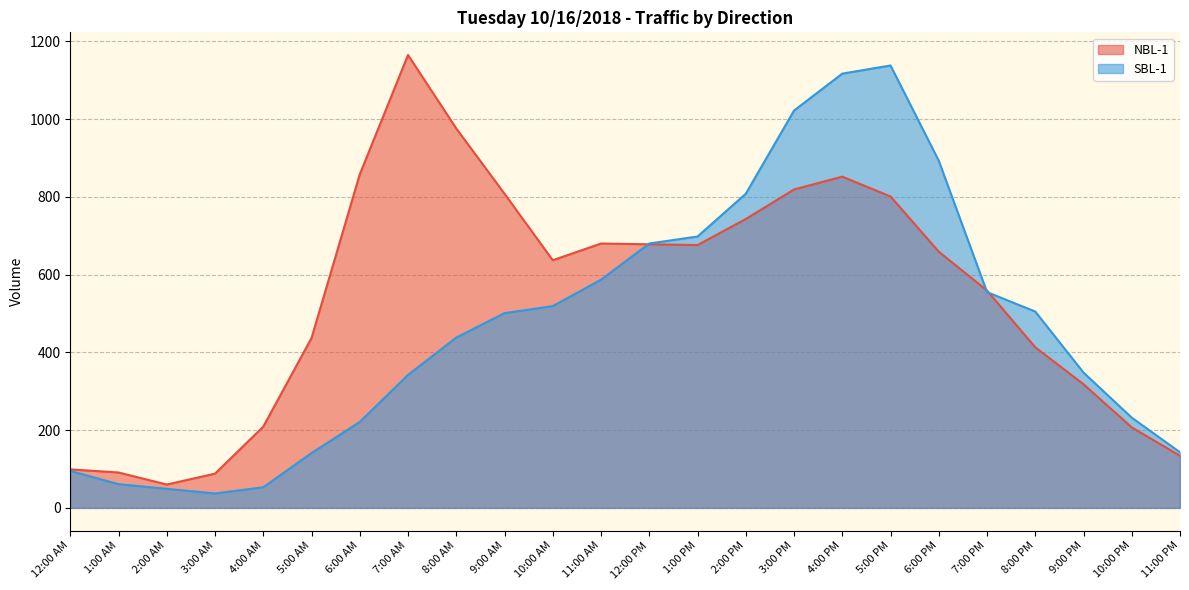

What is the spread (max minus min) of values at 5:00 AM?

296